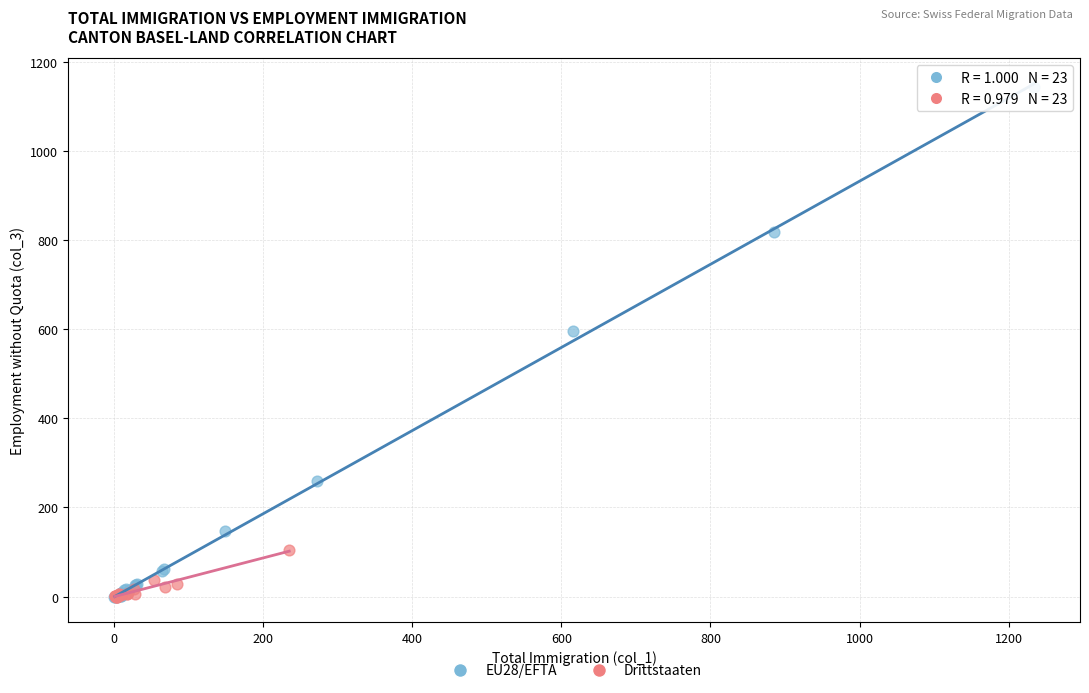

Which series has the largest Y range (max minus min)?

EU28/EFTA